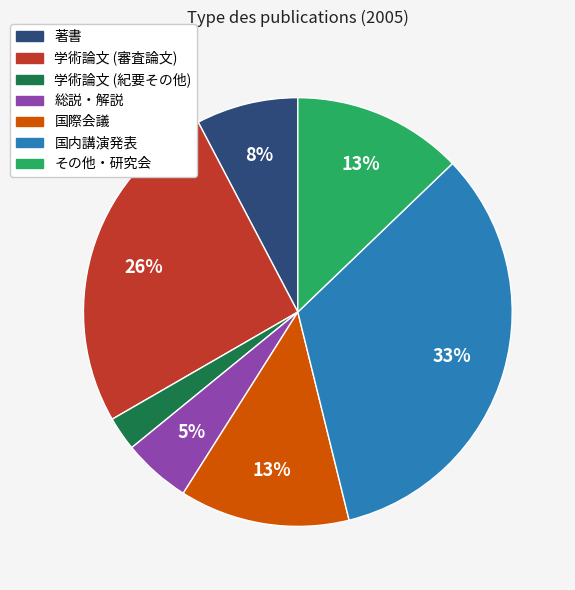

Does 学術論文 (審査論文) represent more than half of the total?

No